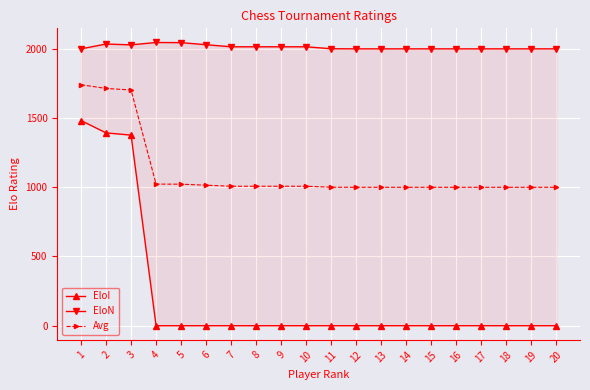

At which category does EloN reach its first local valley?

3